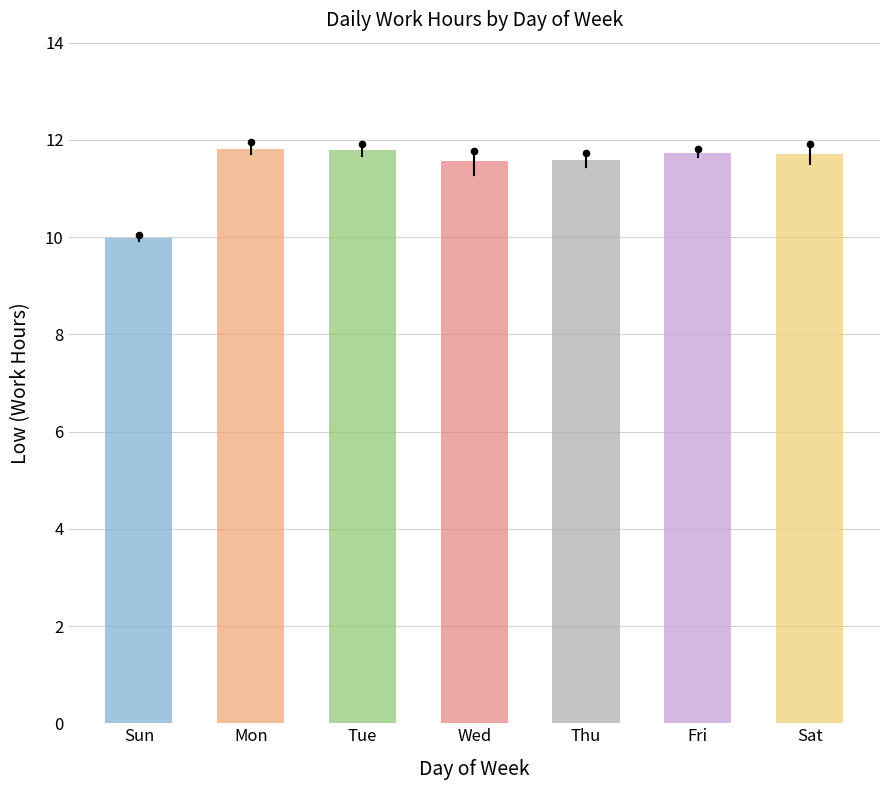

Between Sat and Mon, which is larger?

Mon